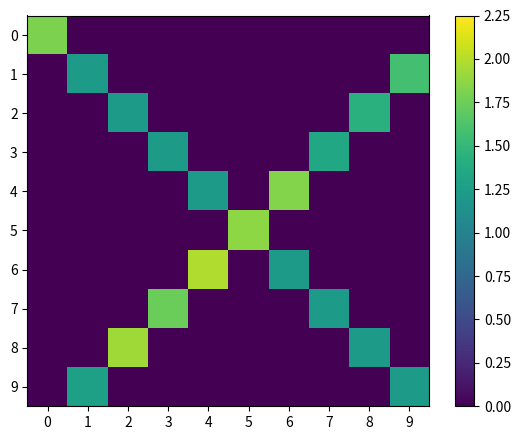

At how many categories does at least one series exceed 0?

10